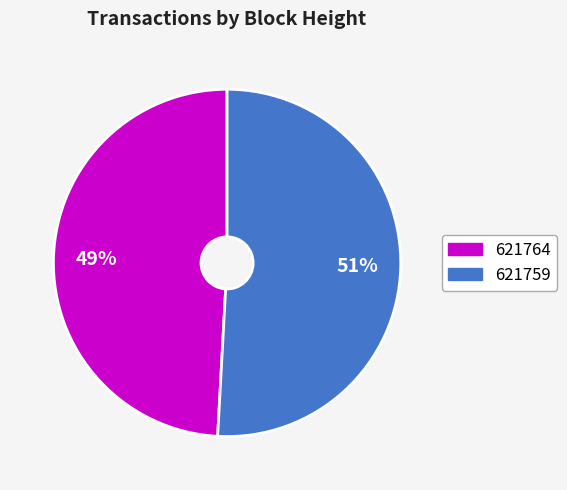

Is 621759 the majority of the pie?

Yes